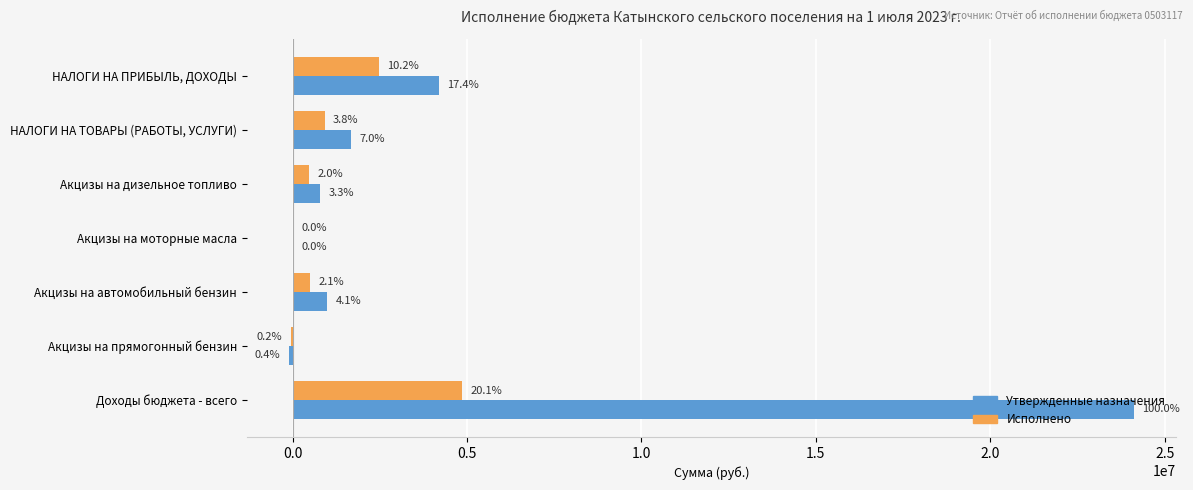

What are all the series names shown in the legend?

Утвержденные назначения, Исполнено